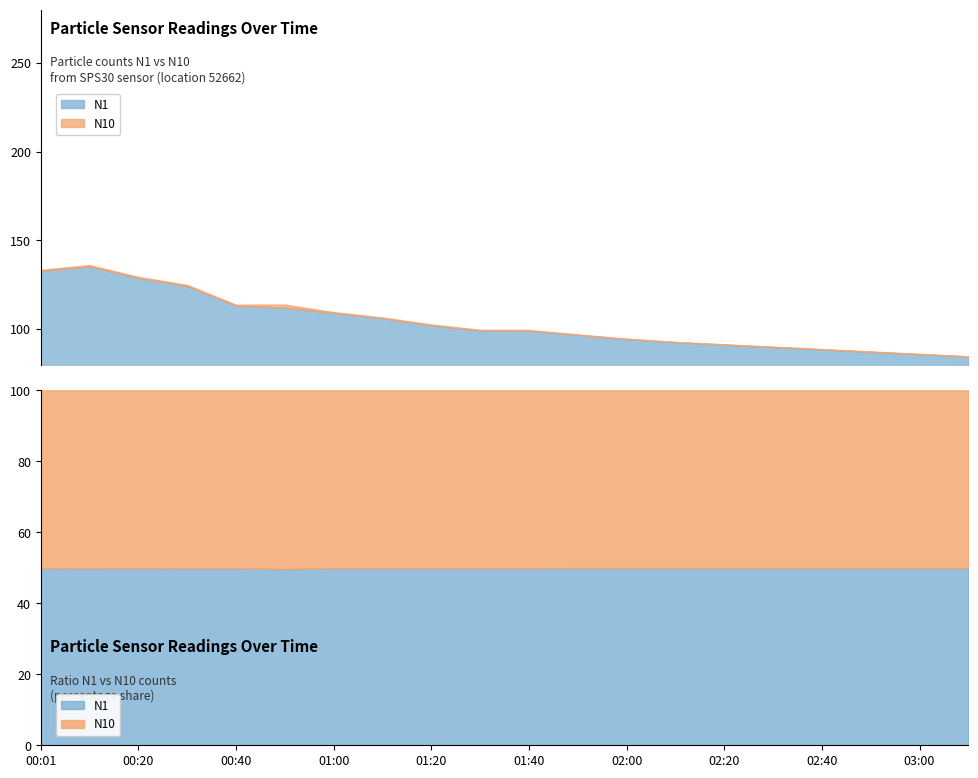

What is the value of the N1 point at the 4th from the left?

124.3